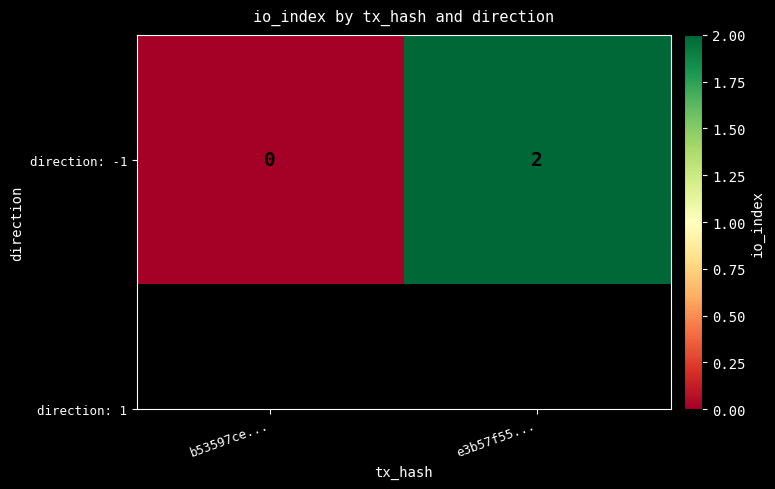

Rank the categories by value from lowest to highest.

b53597ce..., e3b57f55...